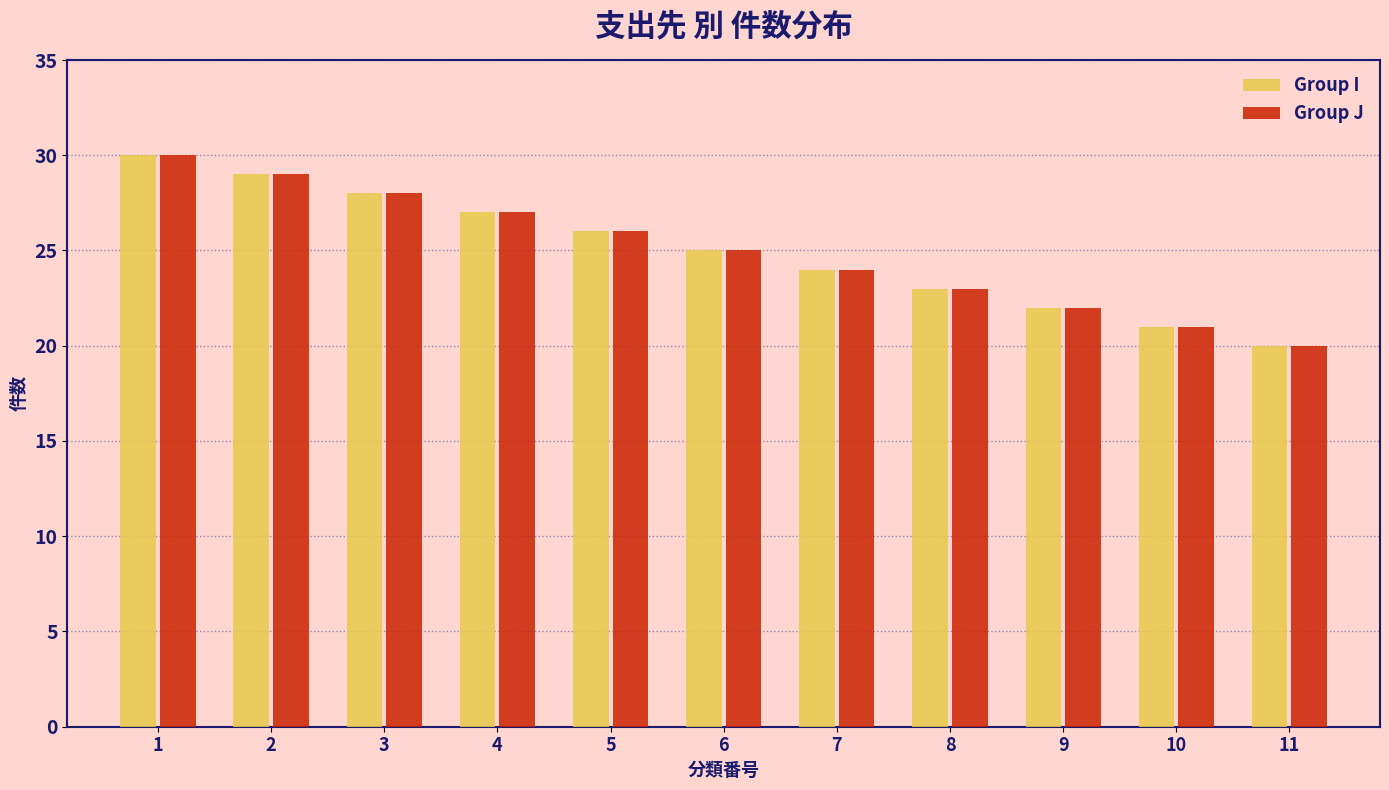

Rank the categories by Group I value from lowest to highest.

11, 10, 9, 8, 7, 6, 5, 4, 3, 2, 1